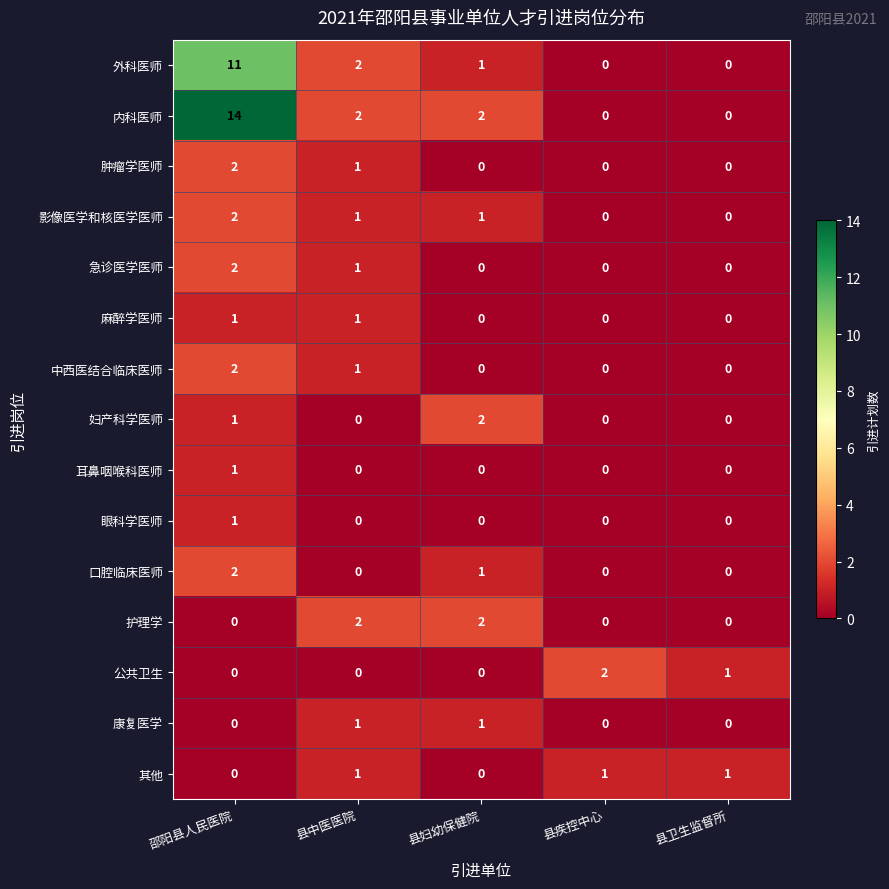

What is the sum of all 内科医师 values?

18